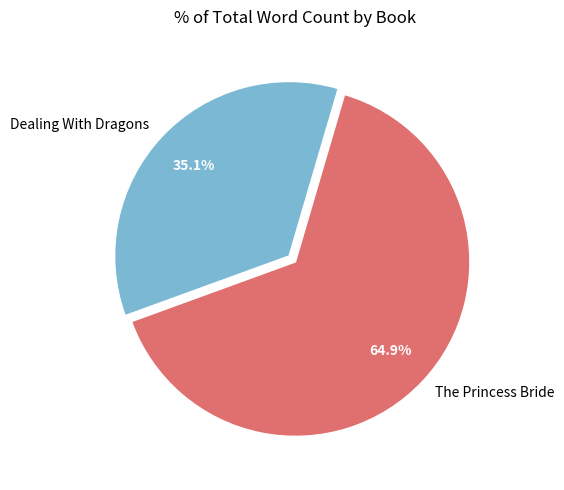

To the nearest percent, what is the average slice percentage?

50%